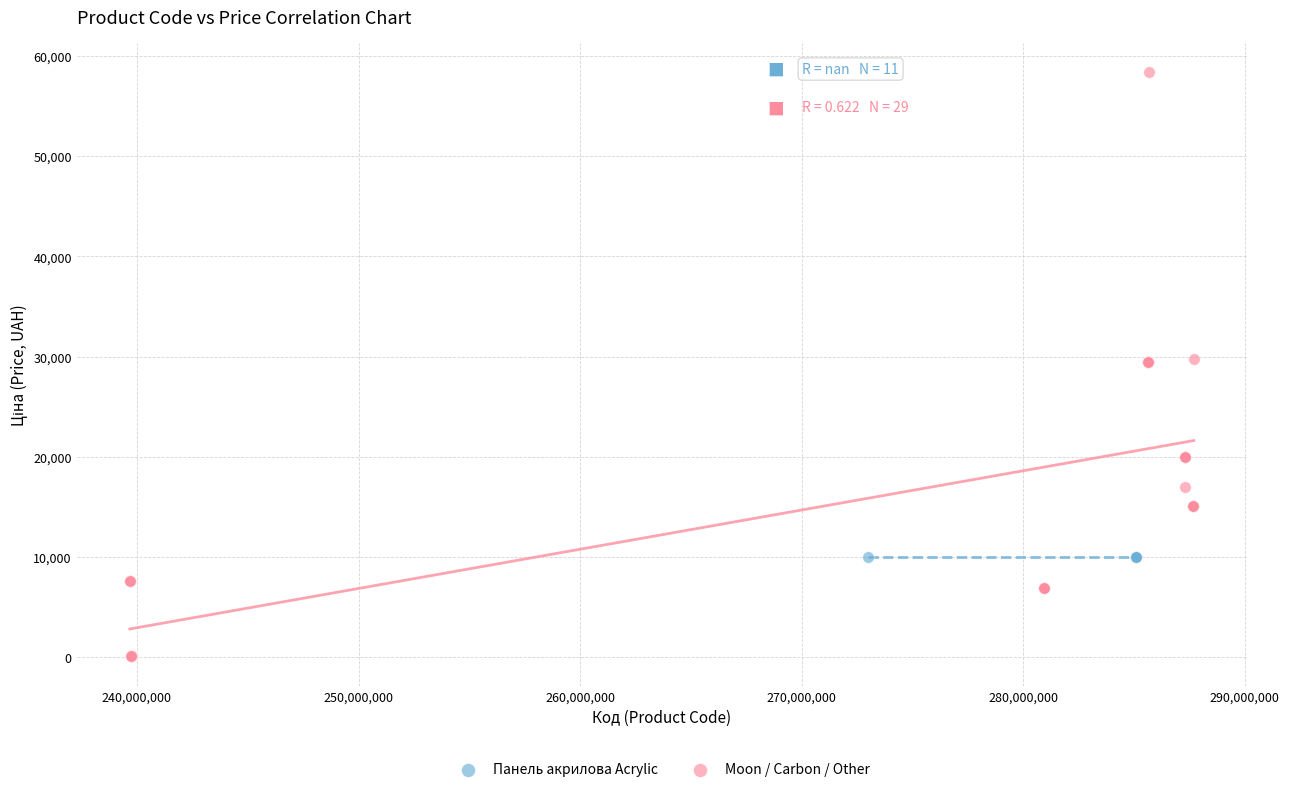

Which series reaches the minimum Y coordinate?

Moon / Carbon / Other